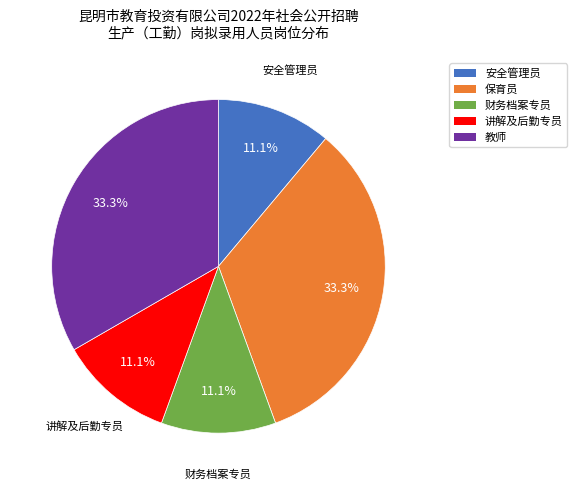

What is the ratio of the value at 讲解及后勤专员 to the value at 保育员?

0.3